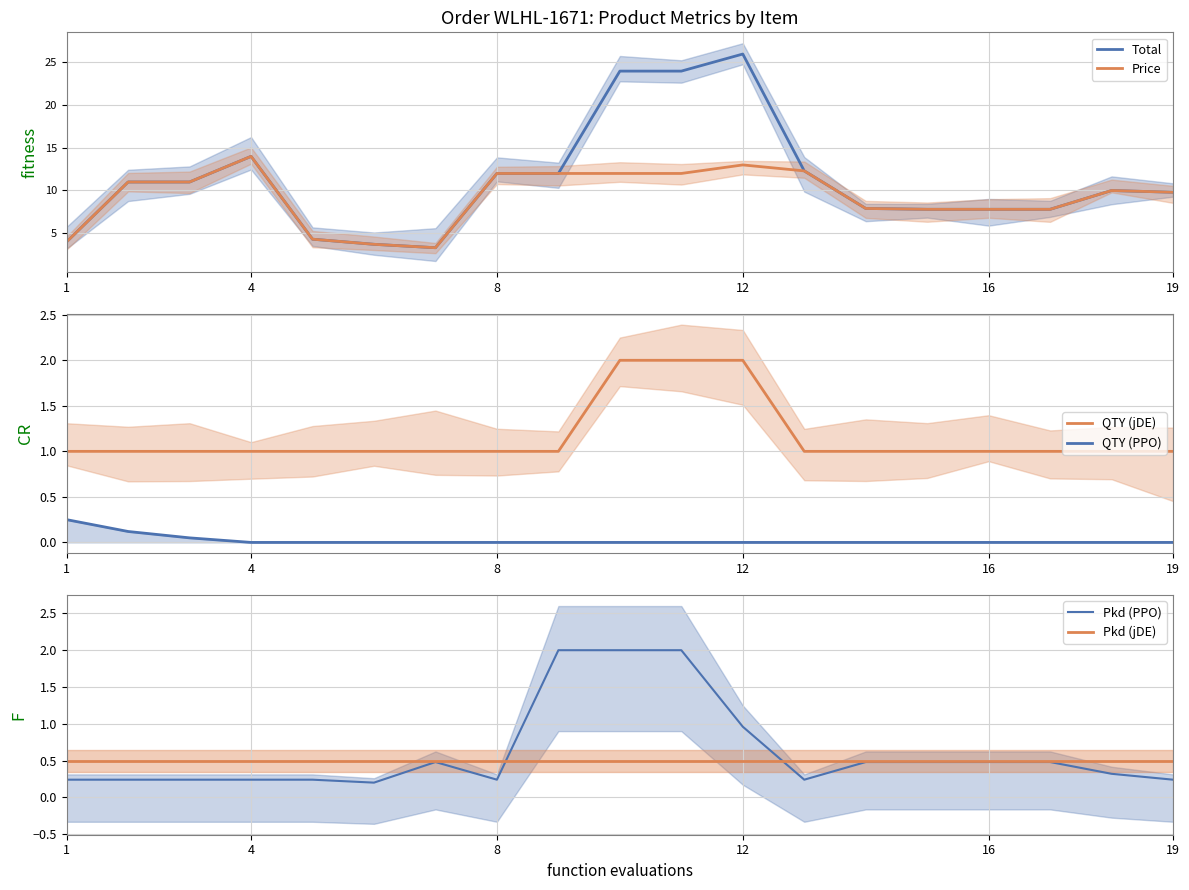

What is the maximum value for Price?

14.0